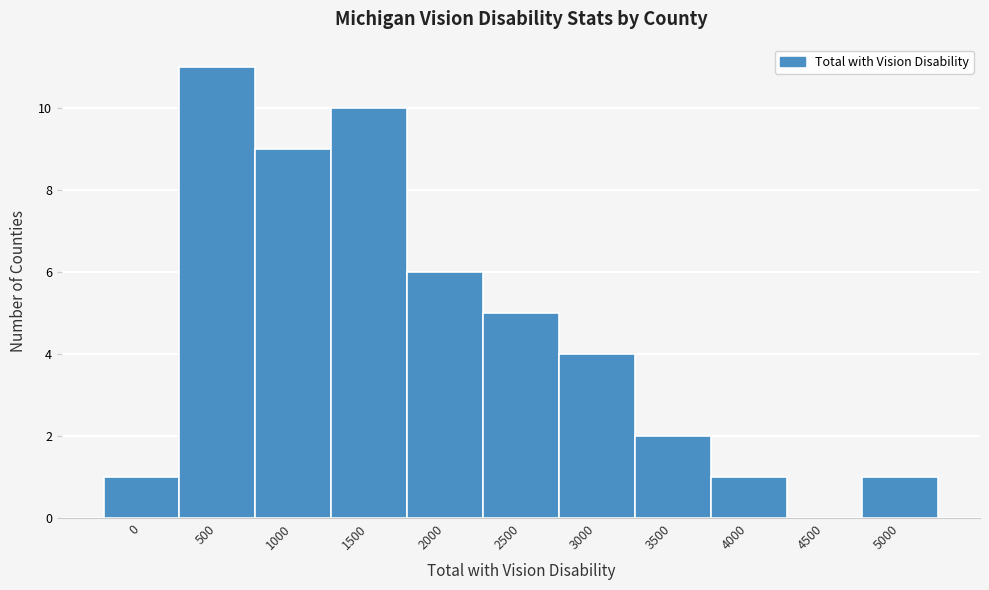

Reading left to right, list all the values displayed in this chart.

0=1	500=11	1000=9	1500=10	2000=6	2500=5	3000=4	3500=2	4000=1	4500=0	5000=1